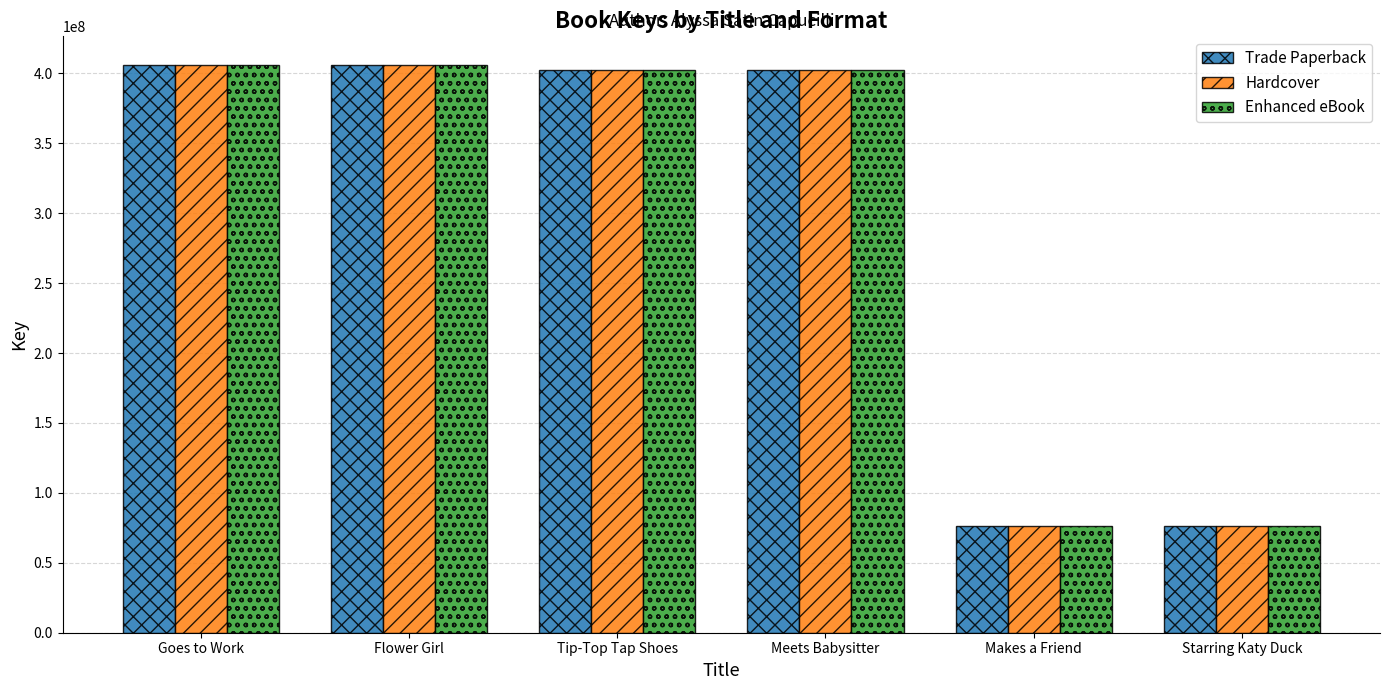

How many categories are shown in the chart?

6